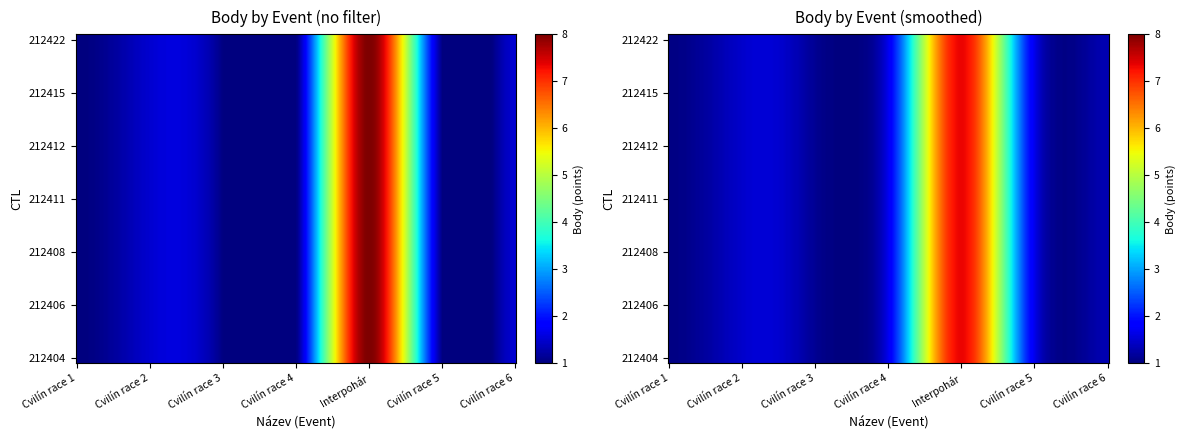

True or false: the data shows 1.6 at 212411.

False